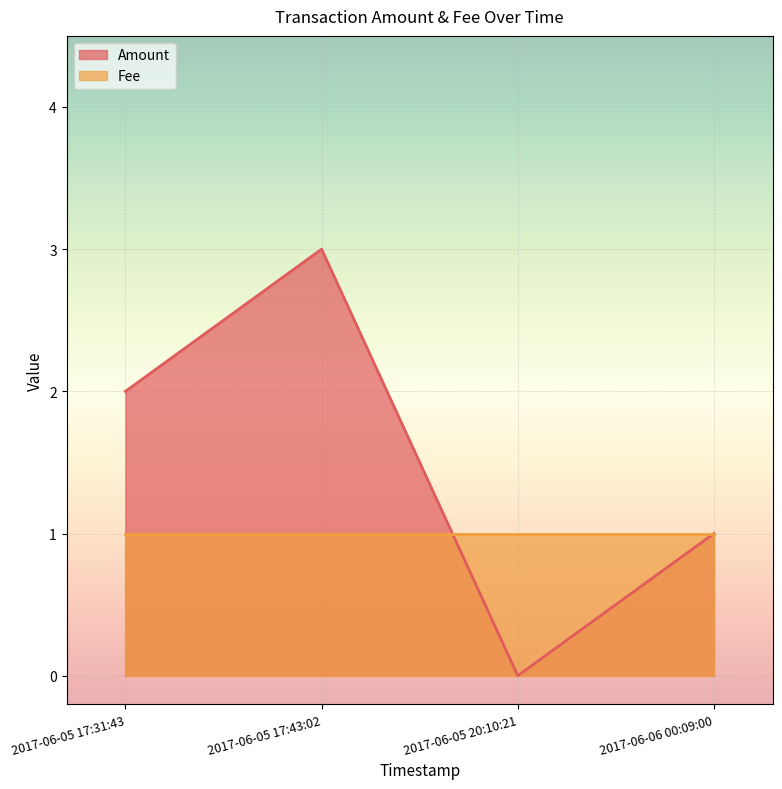

At which category does the data reach its first local peak?

2017-06-05 17:43:02